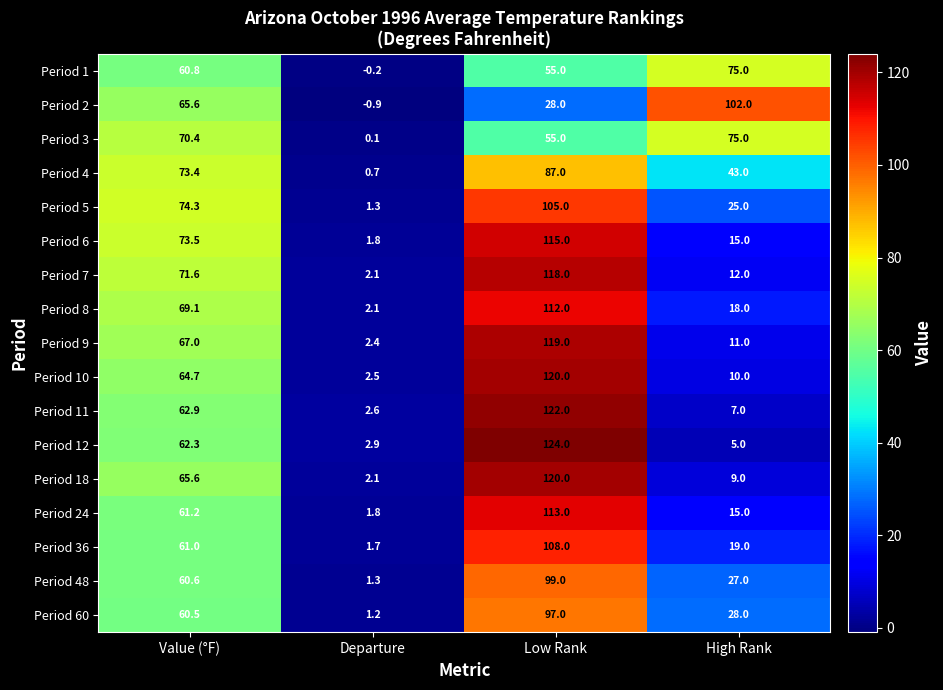

Which series has the widest spread of values?

Period 12